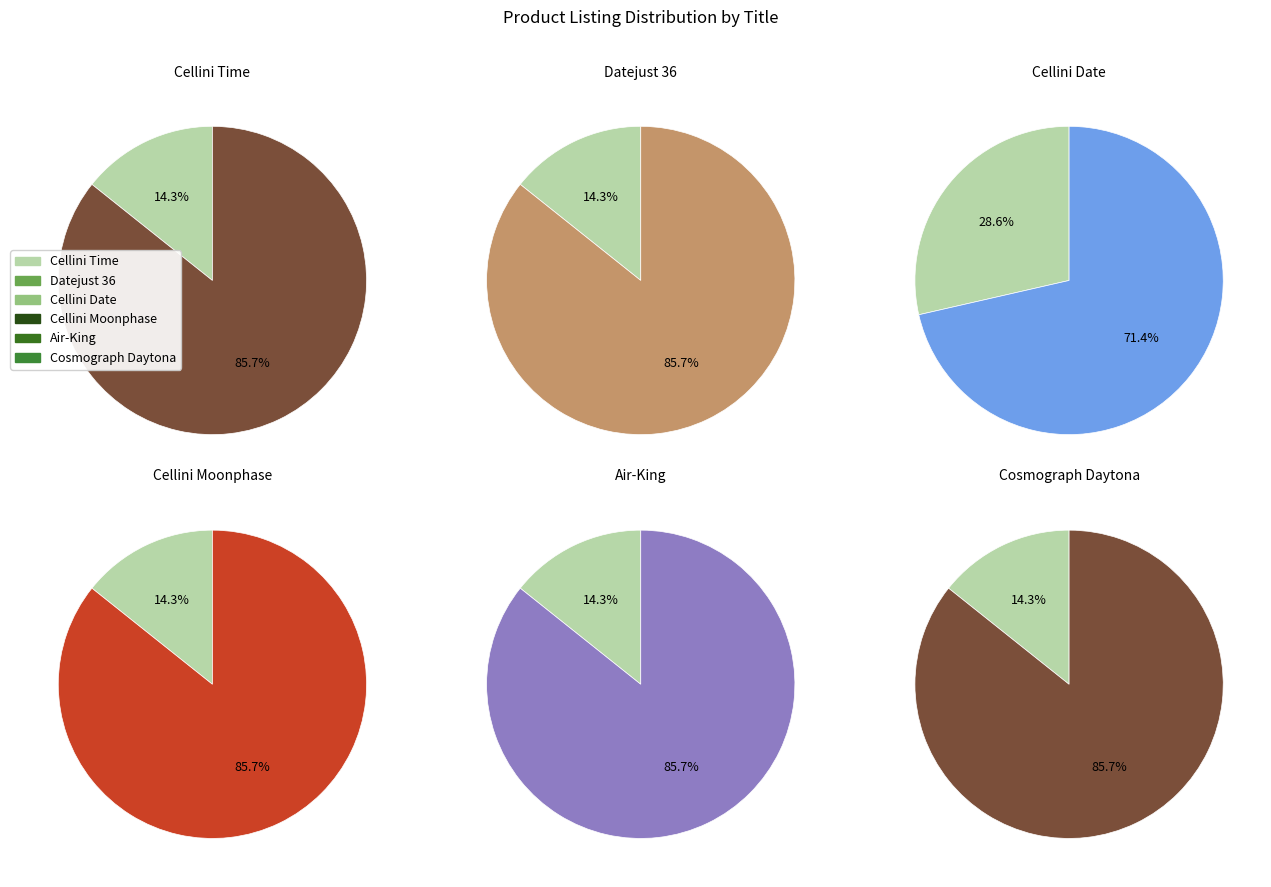

Is it true that Cellini Time is 9% of the pie?

False